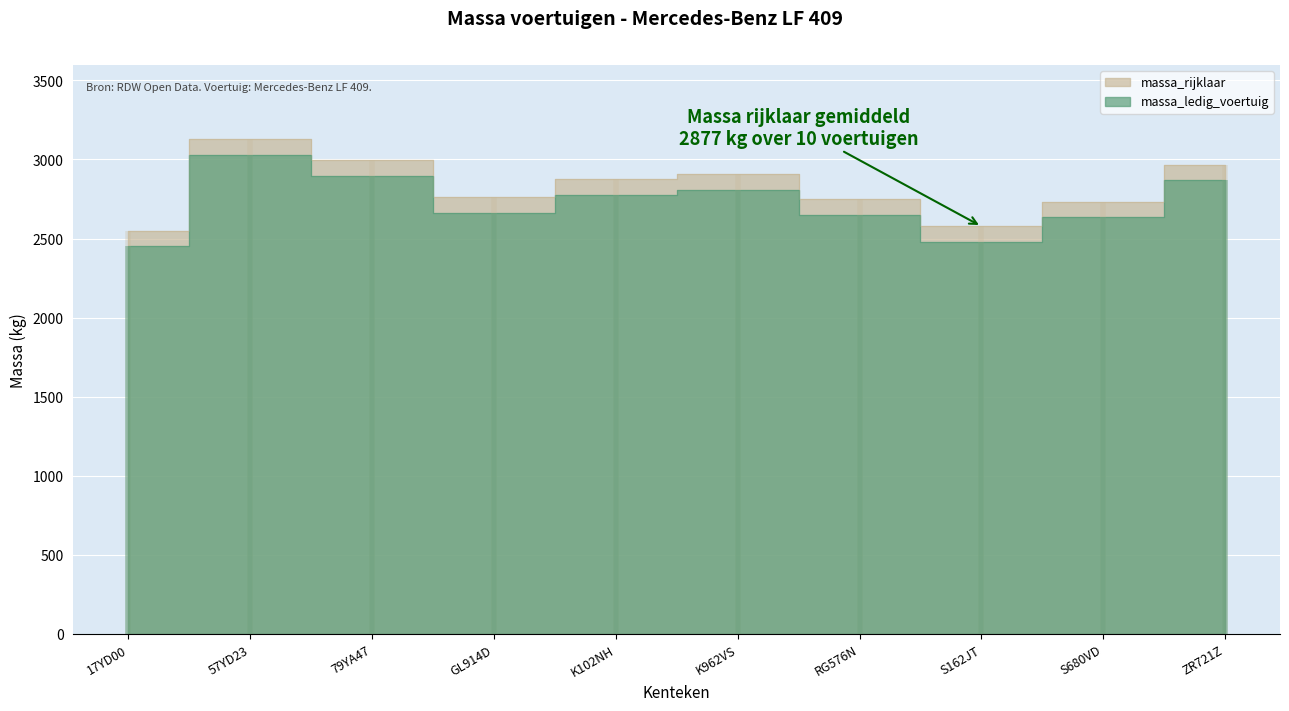

How many categories are shown in the chart?

10